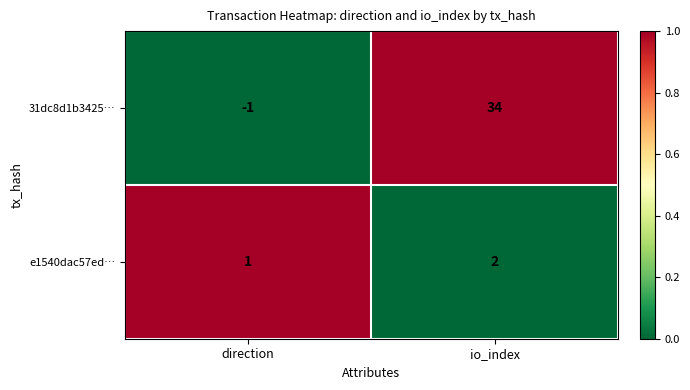

Reading left to right, transcribe all the data shown in this chart.

31dc8d1b3425…: direction=-1	io_index=34
e1540dac57ed…: direction=1	io_index=2